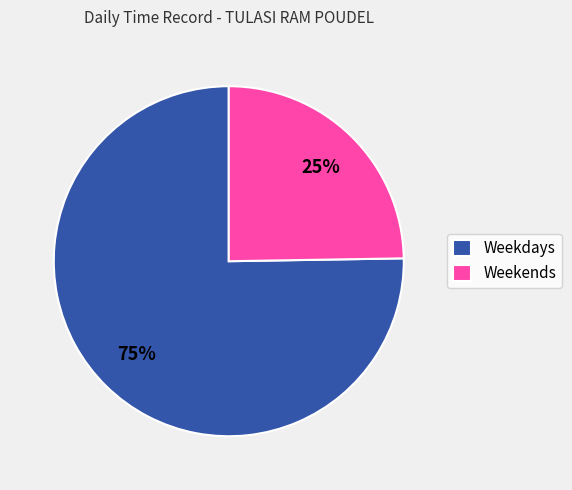

Is there a majority slice in this chart?

Yes